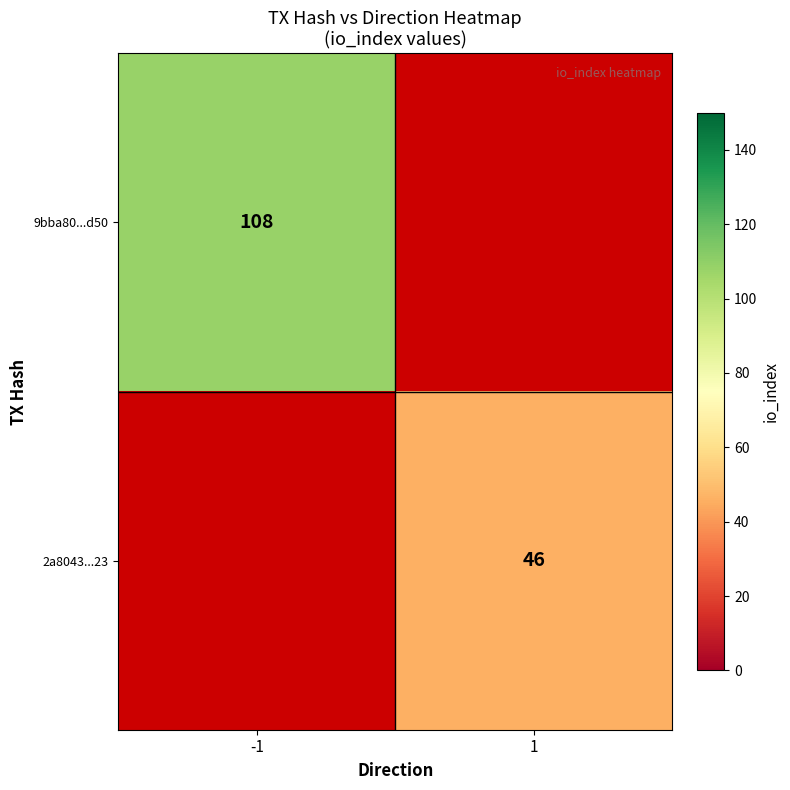

Is it true that 2a8043...23 equals 46 at 1?

True